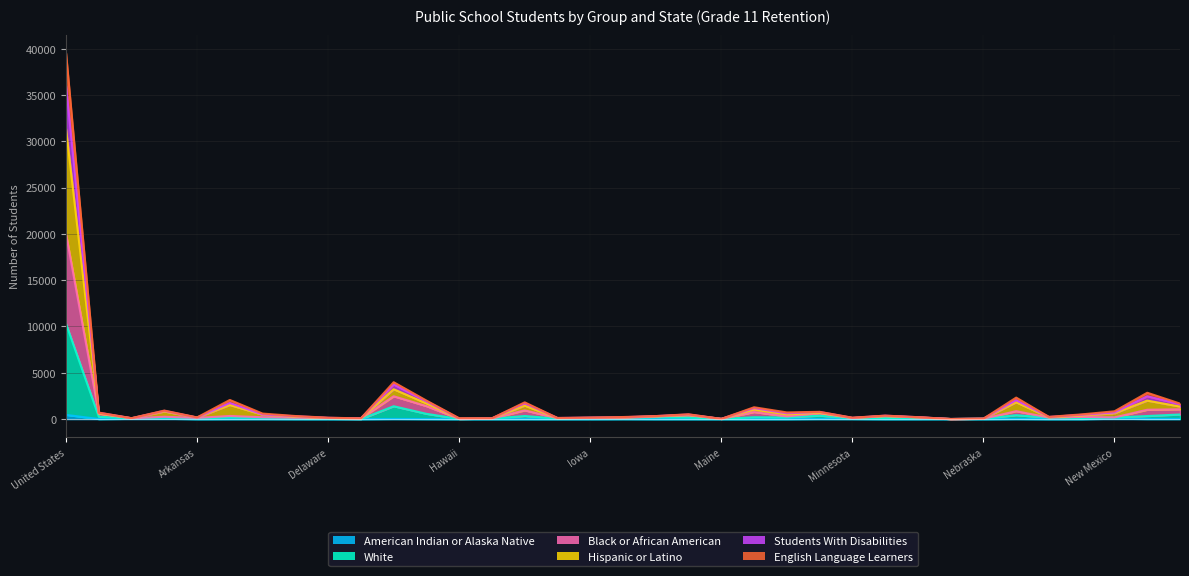

Reading left to right, transcribe all the data shown in this chart.

American Indian or Alaska Native: 456	8	37	45	2	8	9	2	0	0	19	9	1	0	2	0	1	7	1	2	0	2	2	18	13	0	1	5	0	16	1	2	47	18	18
White: 10295	254	79	168	78	191	136	80	36	0	1388	569	14	50	333	54	101	82	210	164	18	201	179	373	65	97	108	7	35	424	150	90	166	331	498
Black or African American: 20000	582	82	251	128	339	199	148	99	62	2467	1400	17	51	943	90	129	119	280	417	18	760	288	634	99	320	173	7	35	855	160	232	179	1009	1060
Hispanic or Latino: 39527	701	101	921	184	2066	596	332	148	81	3984	2002	97	87	1812	123	158	224	326	520	23	1279	722	786	151	374	209	10	47	2322	241	509	843	2845	1677
Students With Disabilities: 36019	686	93	889	165	1737	497	306	139	77	3734	1912	56	80	1713	118	156	201	324	494	23	1186	622	767	135	369	205	10	47	2038	230	461	704	2466	1599
English Language Learners: 31344	614	87	820	160	1524	468	253	115	69	3223	1696	30	74	1453	102	137	175	296	451	18	1028	501	688	117	330	184	8	38	1813	189	386	630	1997	1352